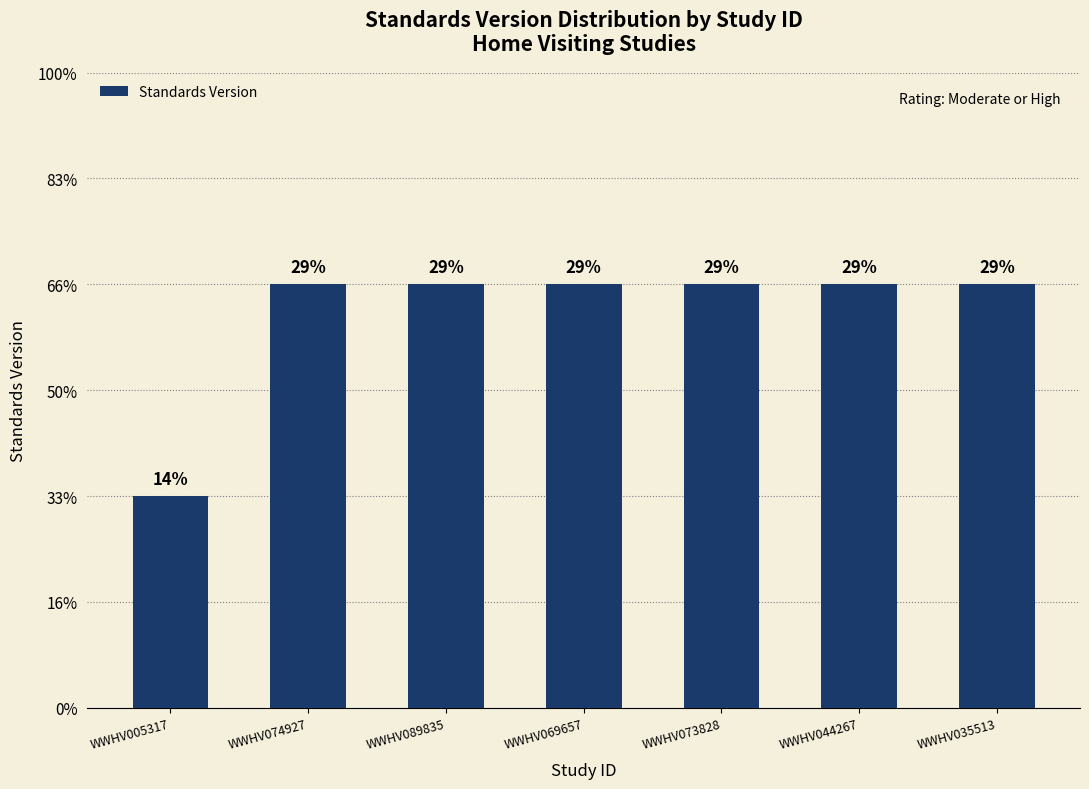

Rank the categories by value from lowest to highest.

WWHV005317, WWHV074927, WWHV089835, WWHV069657, WWHV073828, WWHV044267, WWHV035513